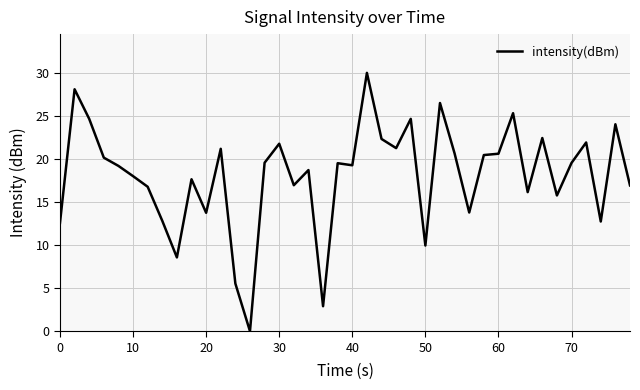

What is the difference between the maximum and minimum values?

30.0